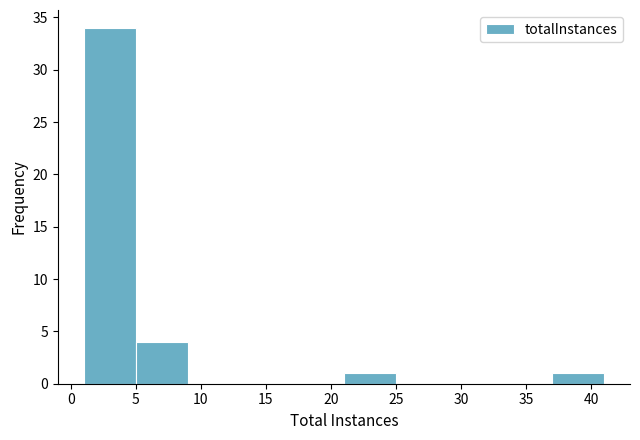

Reading left to right, list every bar in this chart as the range it spans on the x-axis followed by its height. The values are not printed on the chart, so give them approximately, as read against the axis.

1 to 5: 34
5 to 9: 4
9 to 13: 0
13 to 17: 0
17 to 21: 0
21 to 25: 1
25 to 29: 0
29 to 33: 0
33 to 37: 0
37 to 41: 1